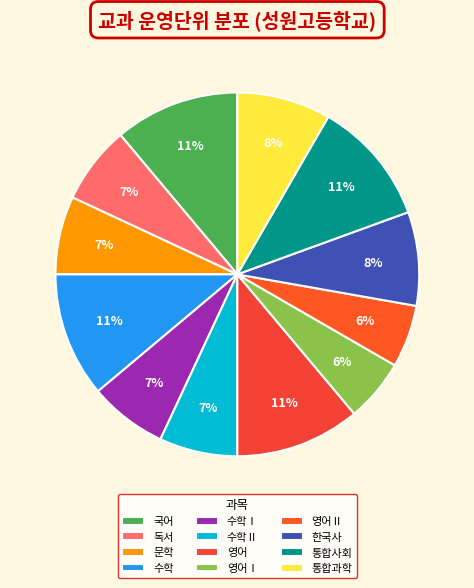

What percentage is the 수학Ⅰ slice, to the nearest percent?

7%